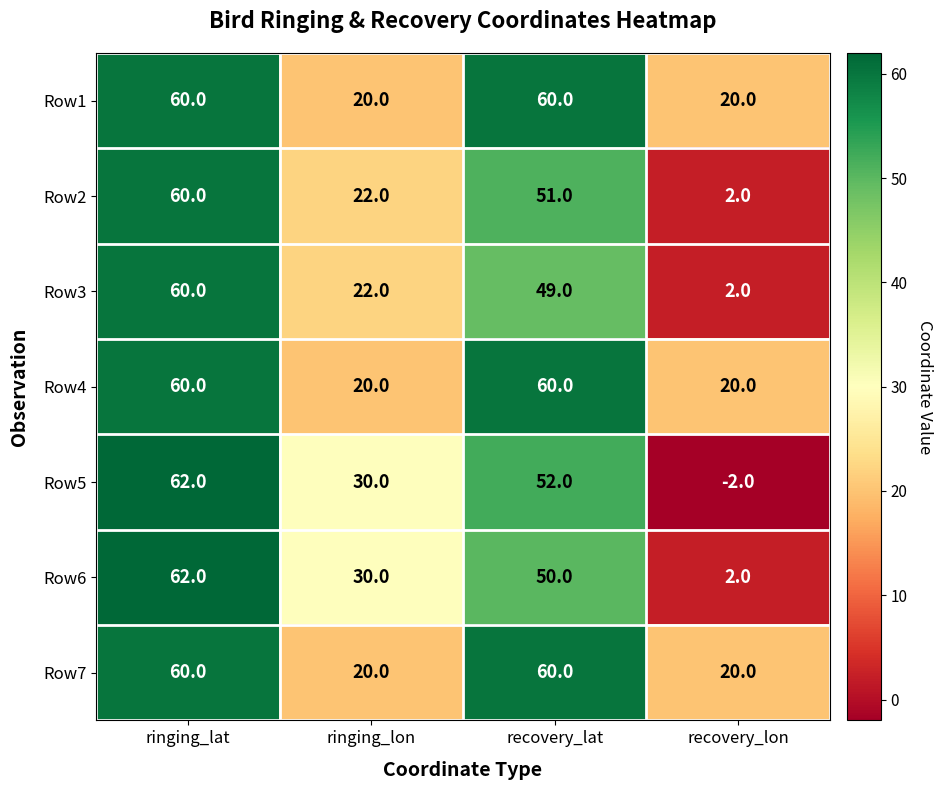

What is the difference between the maximum and minimum values in the Row6 series?

60